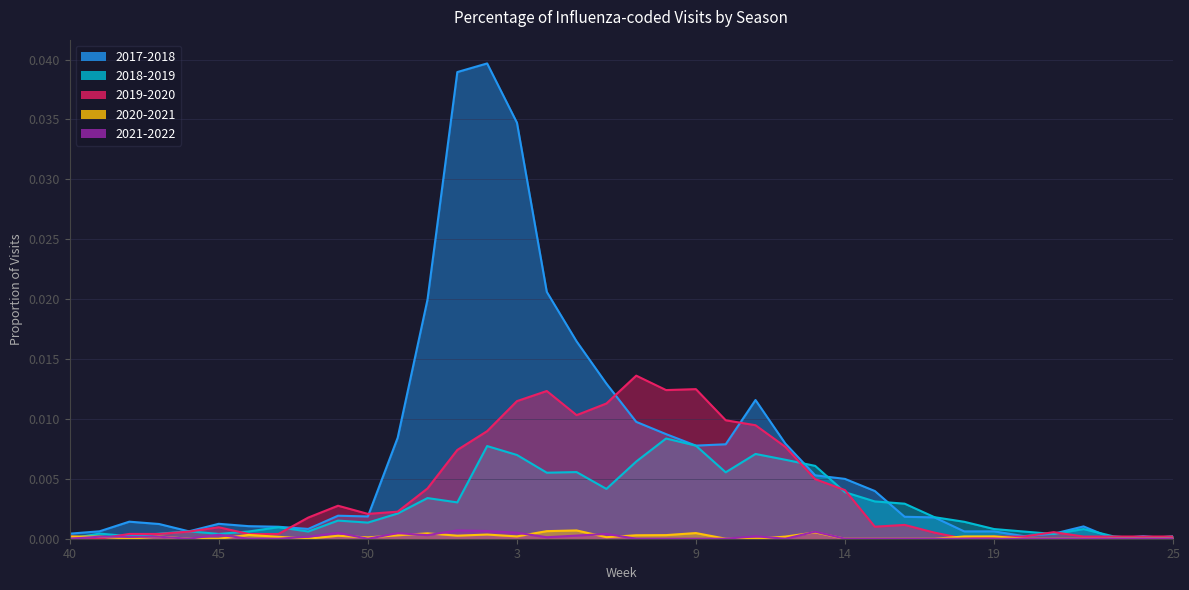

The 2021-2022 series shows 0.0 at 17. True or false?

True